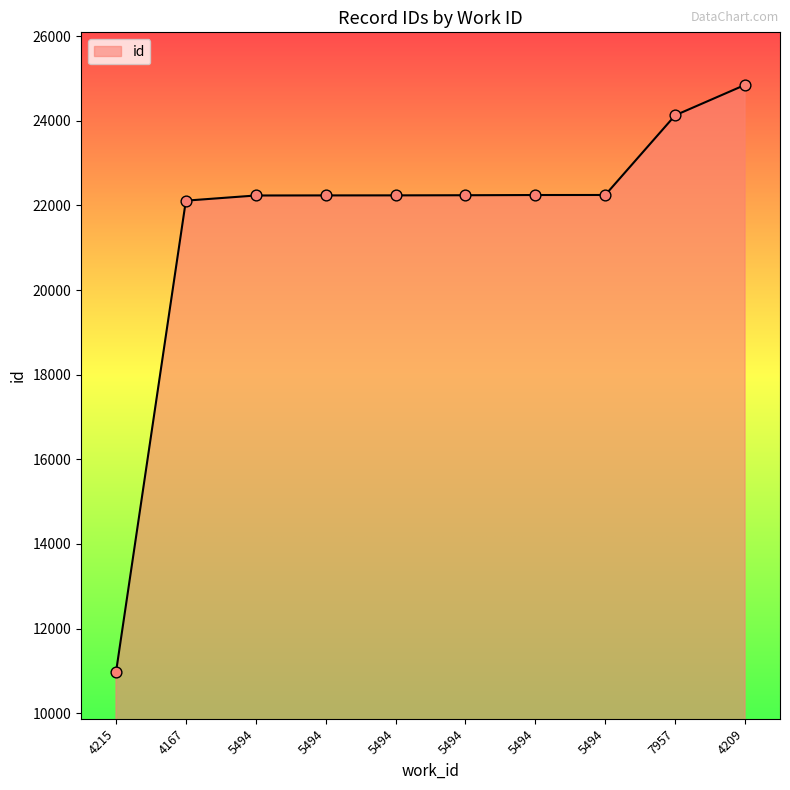

How many lines are shown in the chart?

1